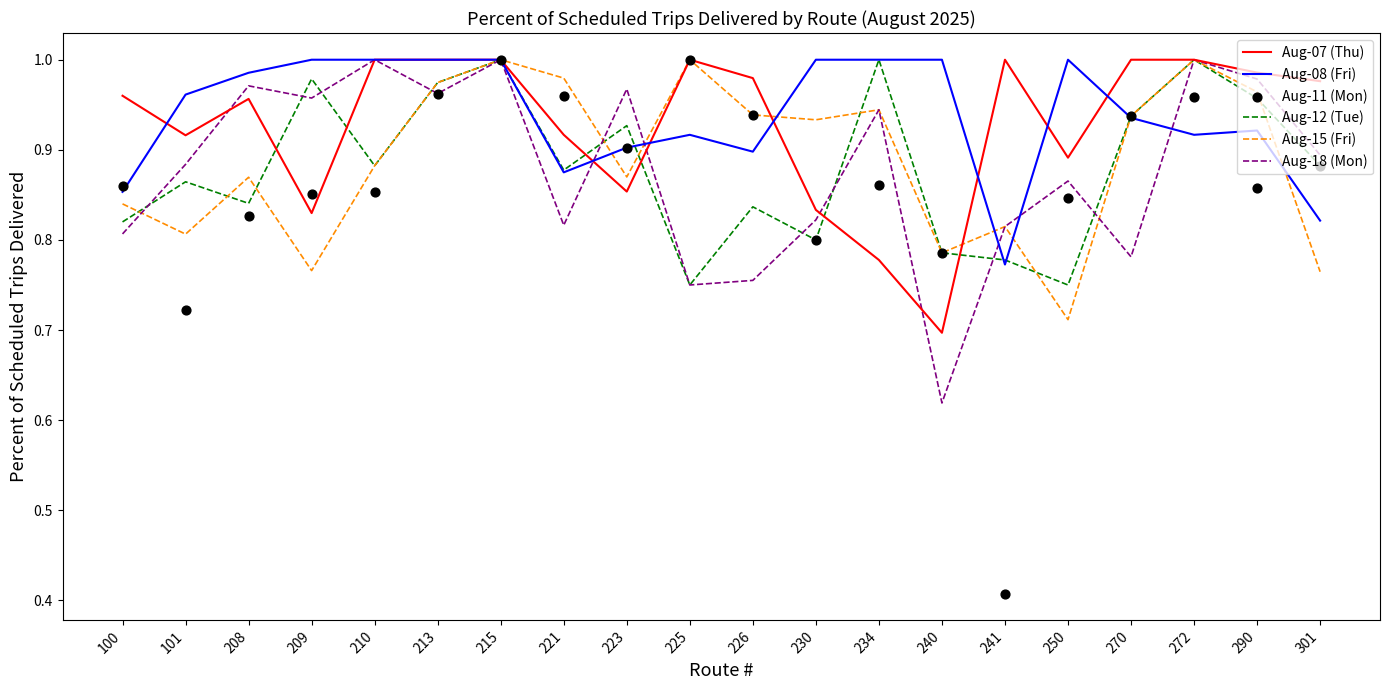

Which series reaches the minimum Y coordinate?

Aug-11 (Mon)